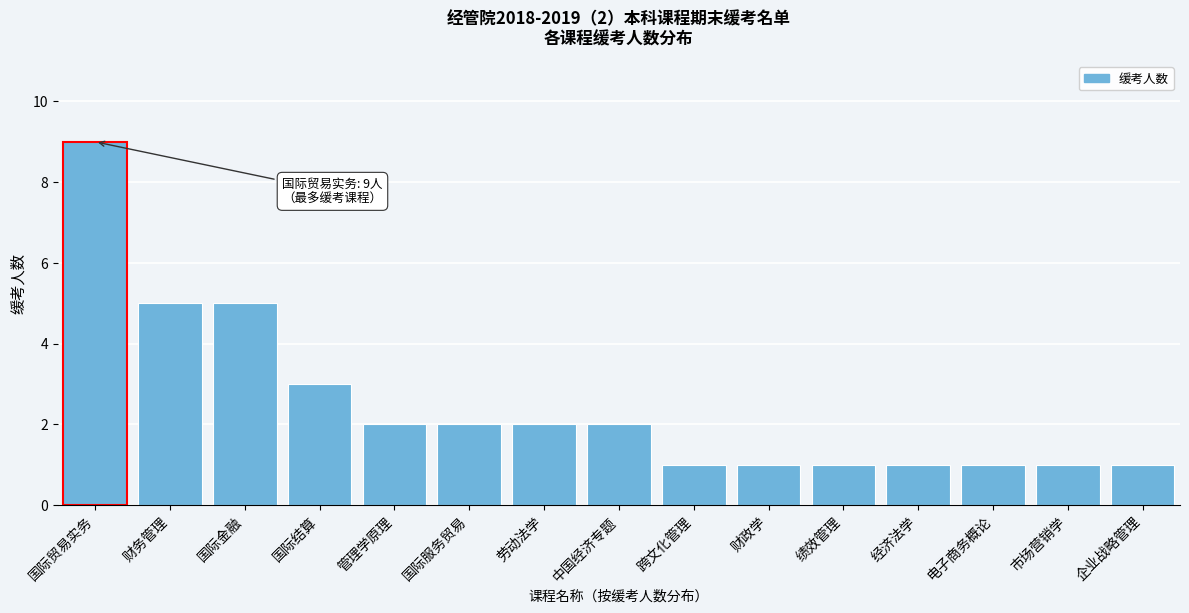

Reading left to right, extract all data points from this chart.

国际贸易实务=9	财务管理=5	国际金融=5	国际结算=3	管理学原理=2	国际服务贸易=2	劳动法学=2	中国经济专题=2	跨文化管理=1	财政学=1	绩效管理=1	经济法学=1	电子商务概论=1	市场营销学=1	企业战略管理=1